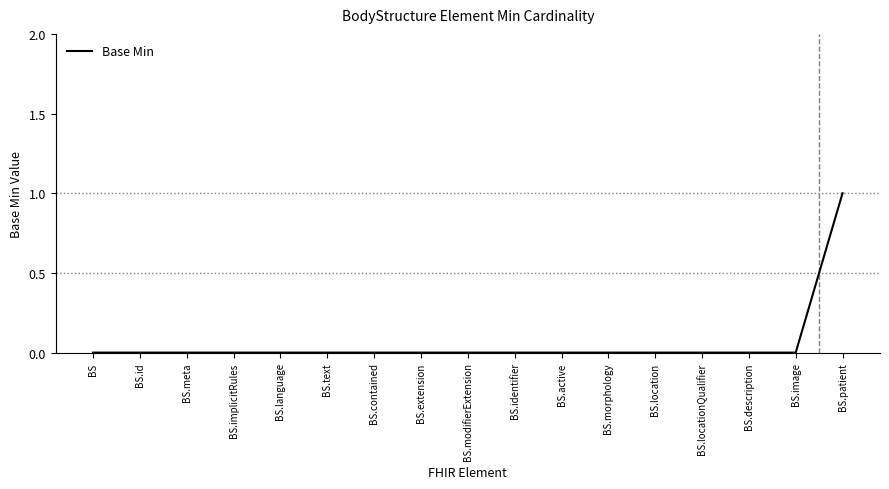

What position from the left is BS.identifier?

10